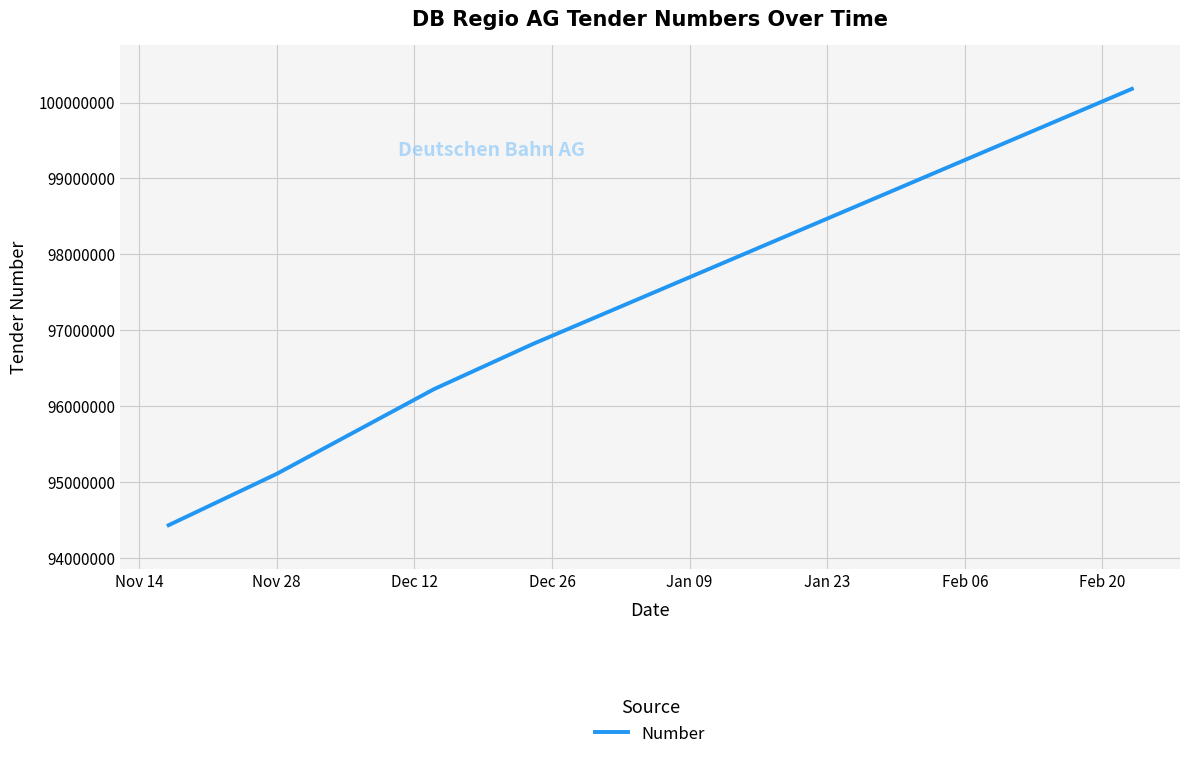

Reading left to right, extract all data points from this chart.

94433655	95109950	96225636	96816987	100180249